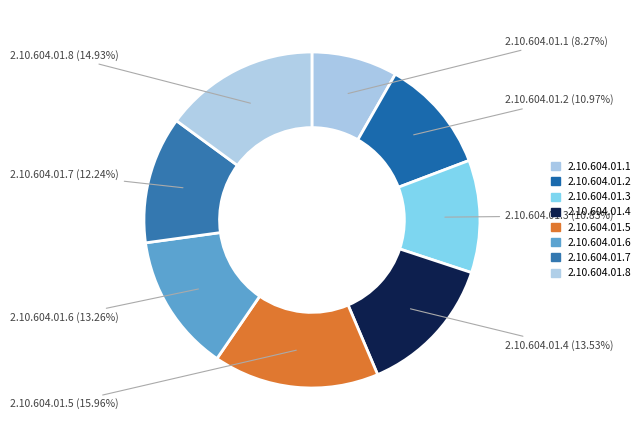

What percentage is the 2.10.604.01.4 slice, to the nearest percent?

14%